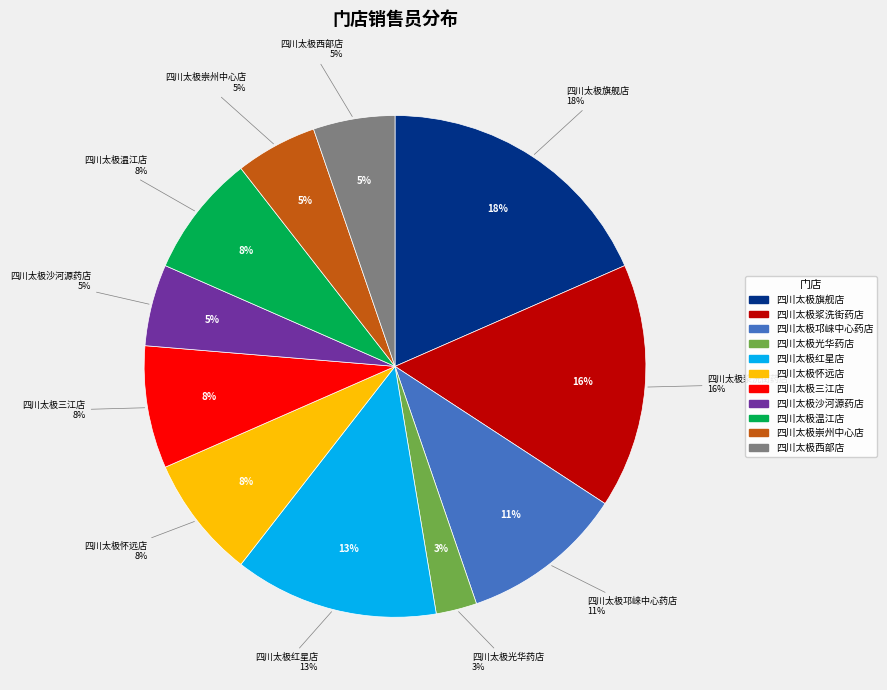

Is it true that 四川太极旗舰店 is 18% of the pie?

True